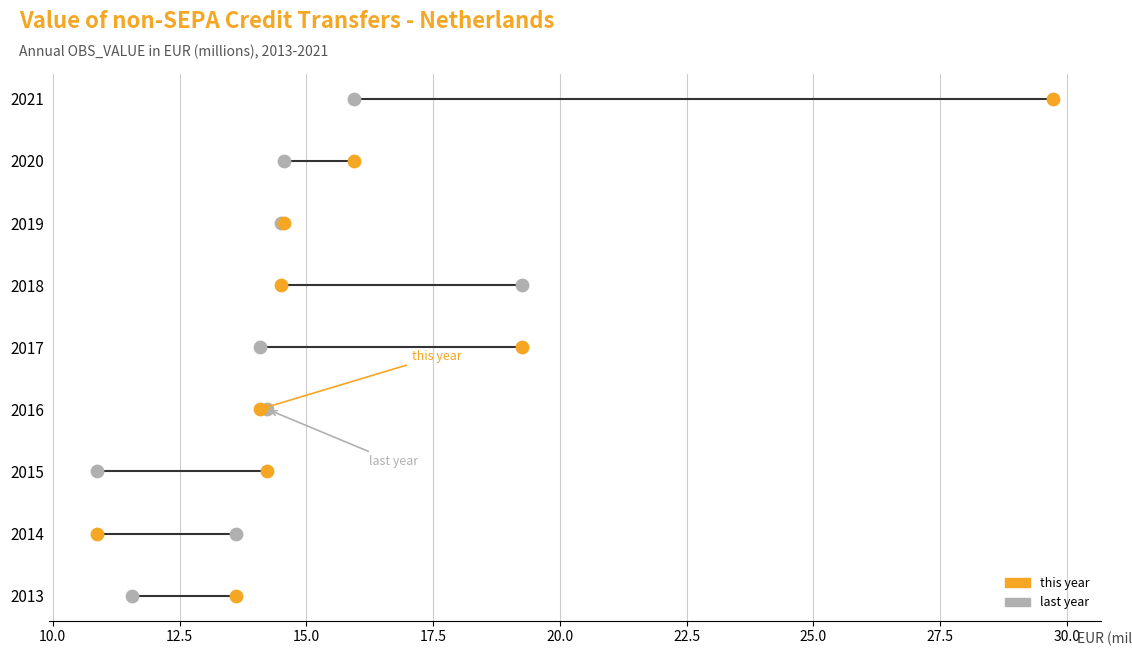

Which series contains the lowest Y value?

last year